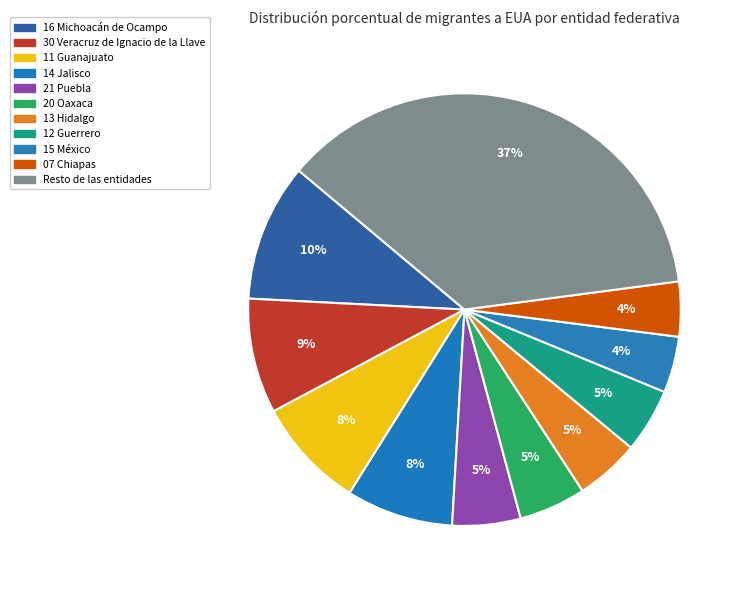

How many segments does this pie chart have?

11